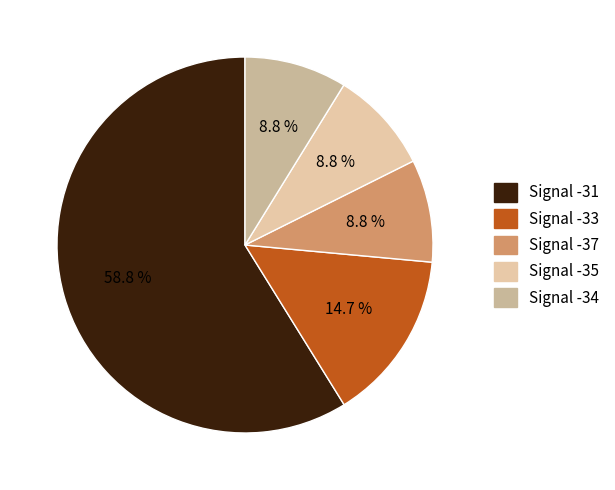

To the nearest percent, what is the average slice percentage?

20%